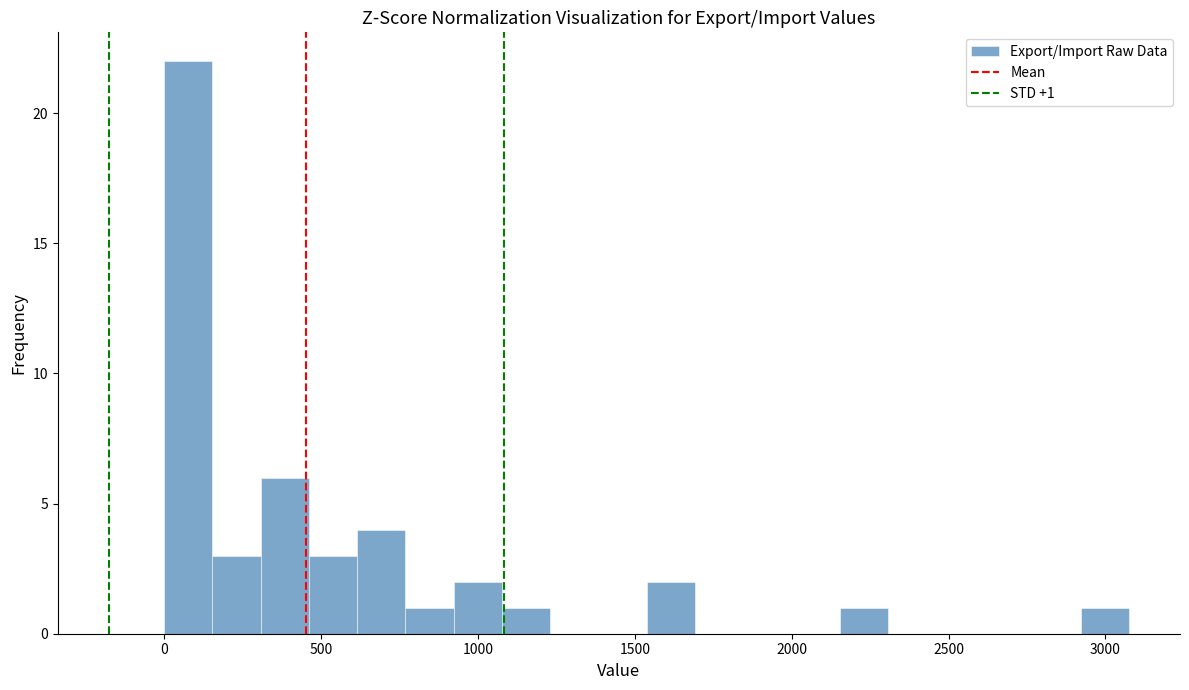

Around what value on the x-axis is the tallest bar? Give the approximate position of its centre, as read against the axis.

100